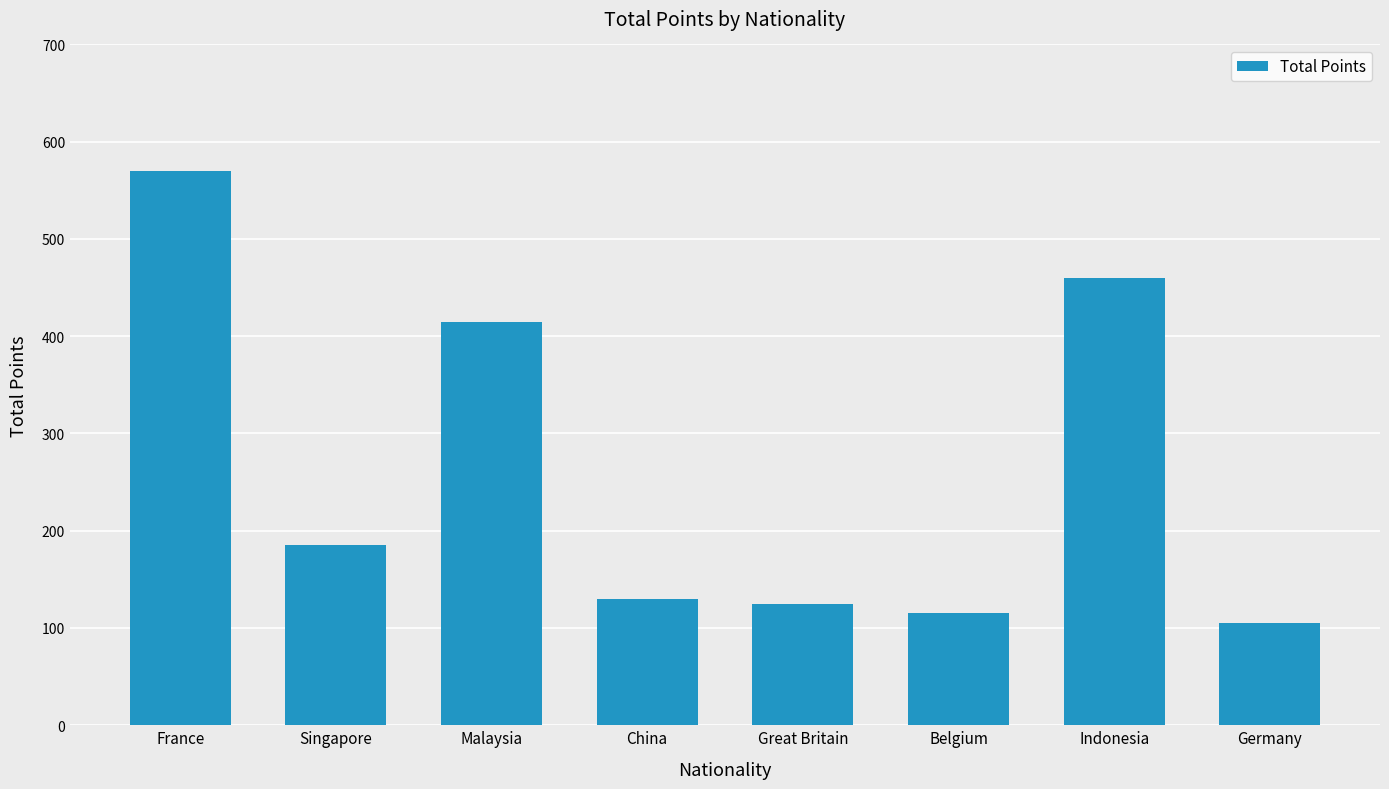

What is the maximum value shown in the chart?

570